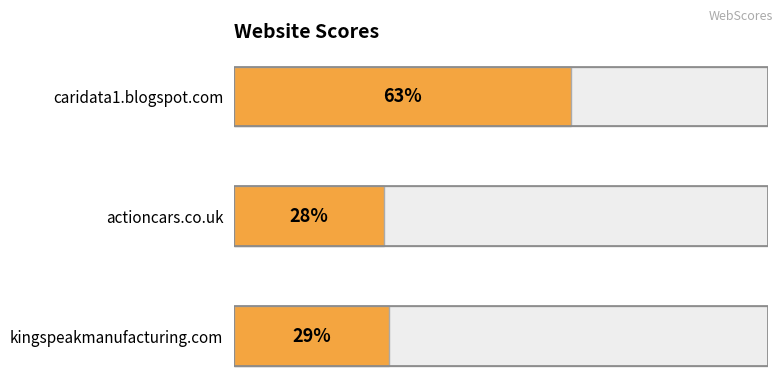

What value does the data have at caridata1.blogspot.com, to the nearest 10?

60